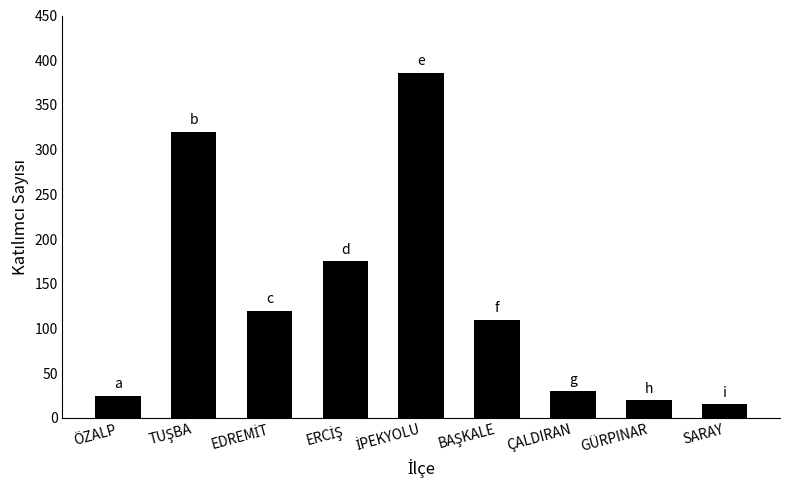

What is the minimum value shown in the chart?

15